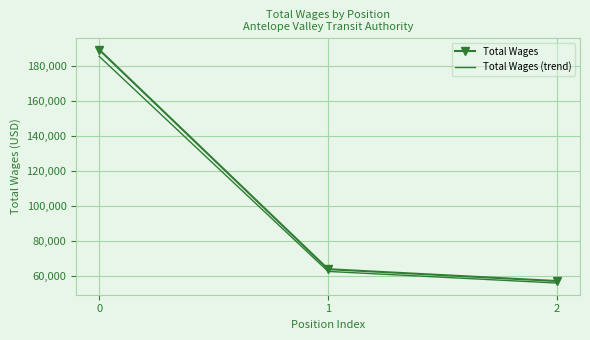

The value of Total Wages (trend) at 0 is 185682.6. True or false?

True